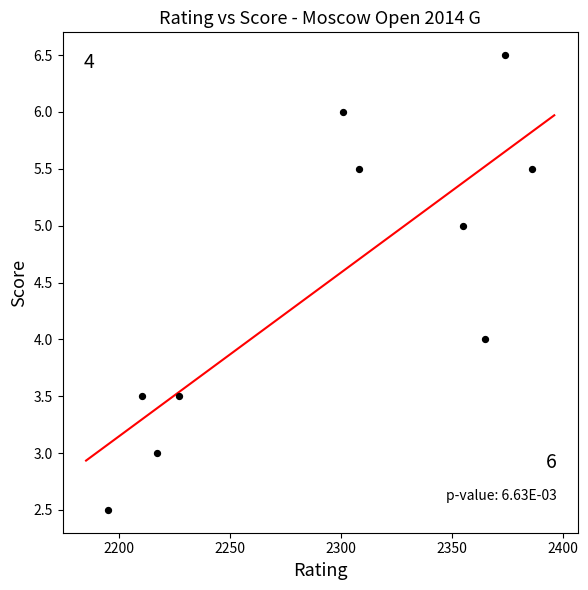

What is the range of Y values (max minus min)?

4.0